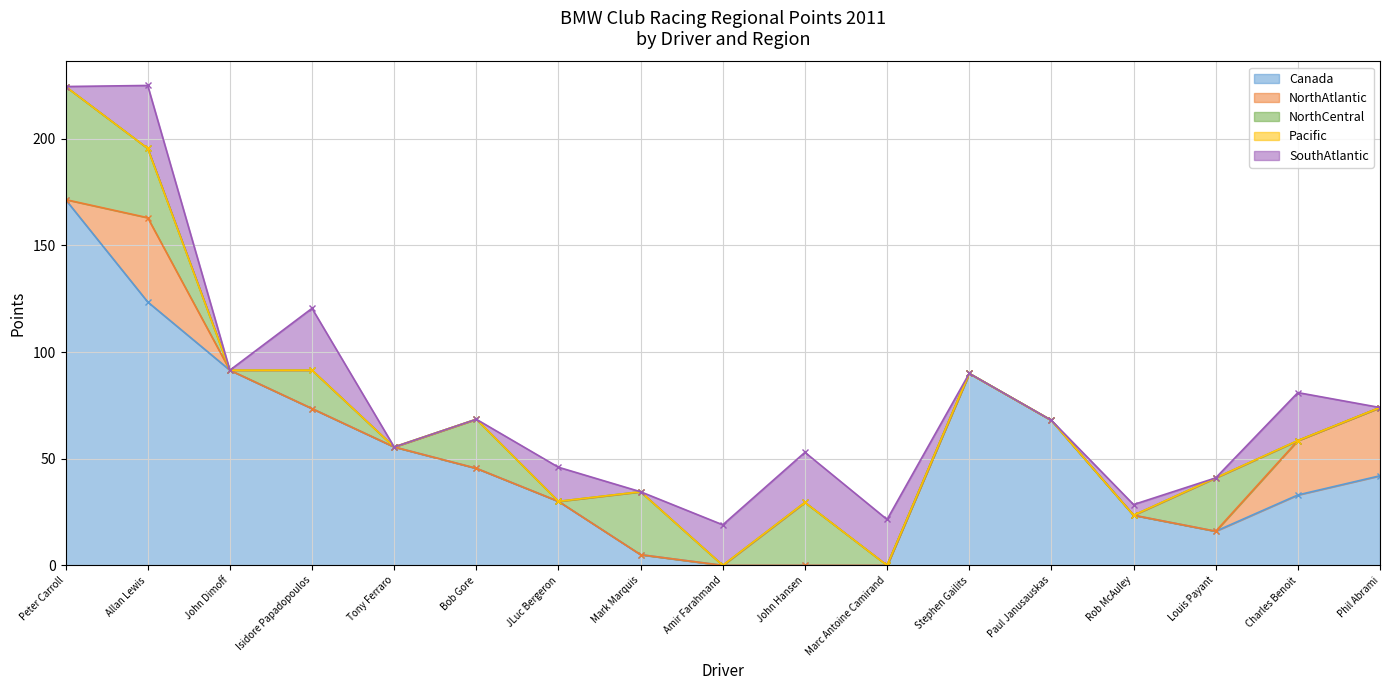

Is it true that SouthAtlantic equals 0.0 at John Dimoff?

True